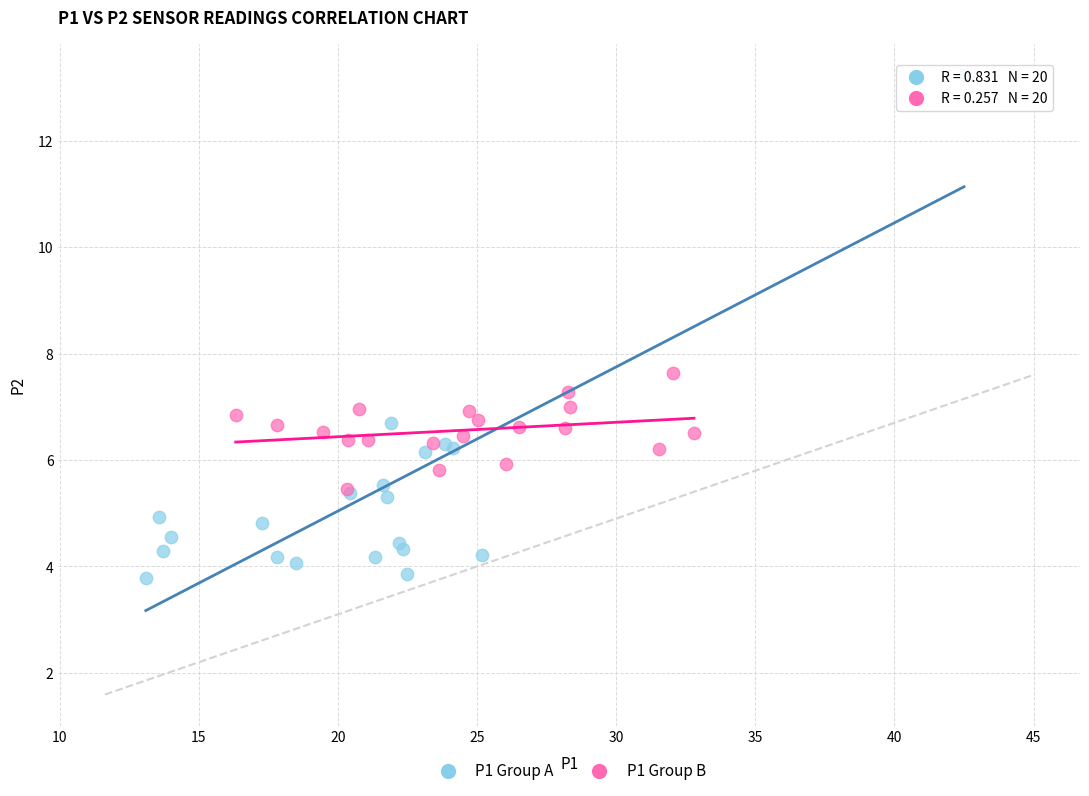

Which series has the largest Y range (max minus min)?

P1 Group A